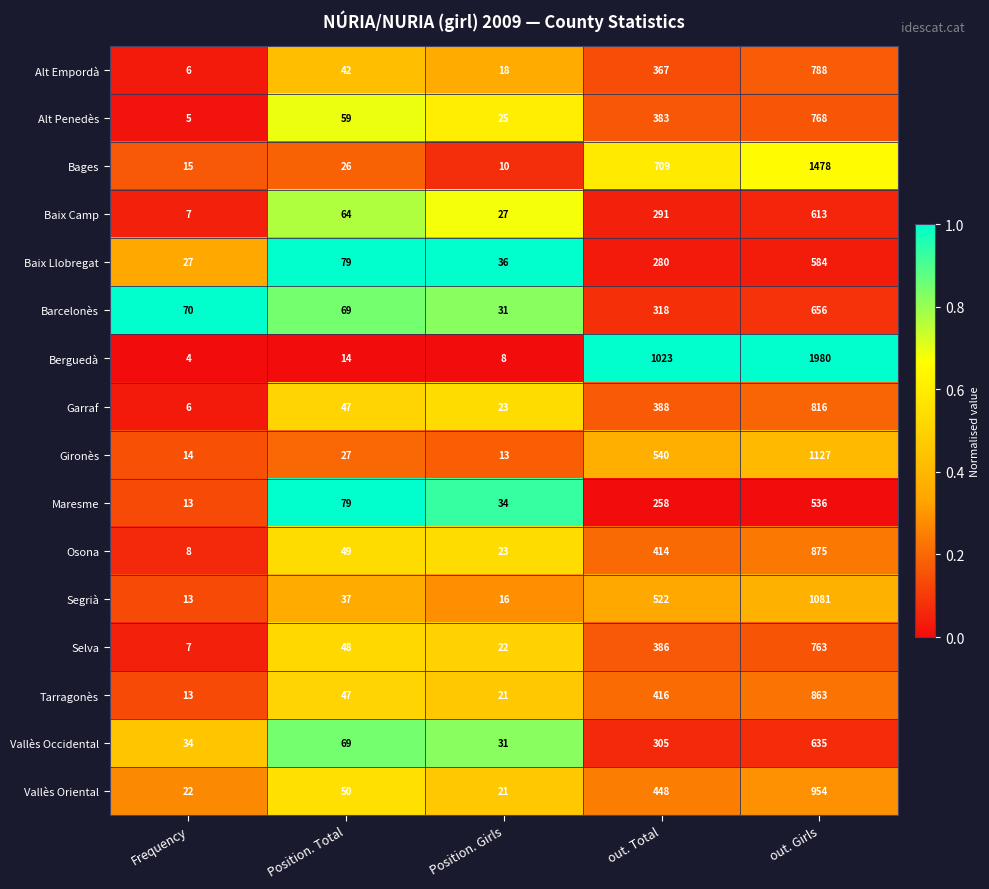

List the series in order of their peak value, highest first.

Berguedà, Bages, Gironès, Segrià, Vallès Oriental, Osona, Tarragonès, Garraf, Alt Empordà, Alt Penedès, Selva, Barcelonès, Vallès Occidental, Baix Camp, Baix Llobregat, Maresme